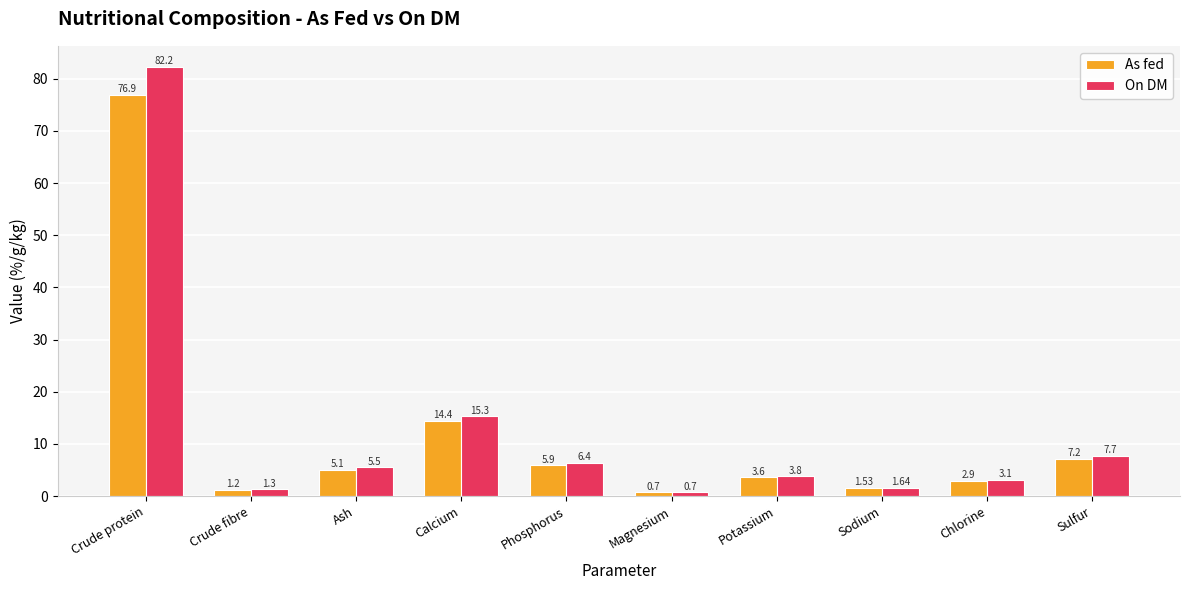

What is the sum of the As fed values at Ash and Crude protein?

82.0